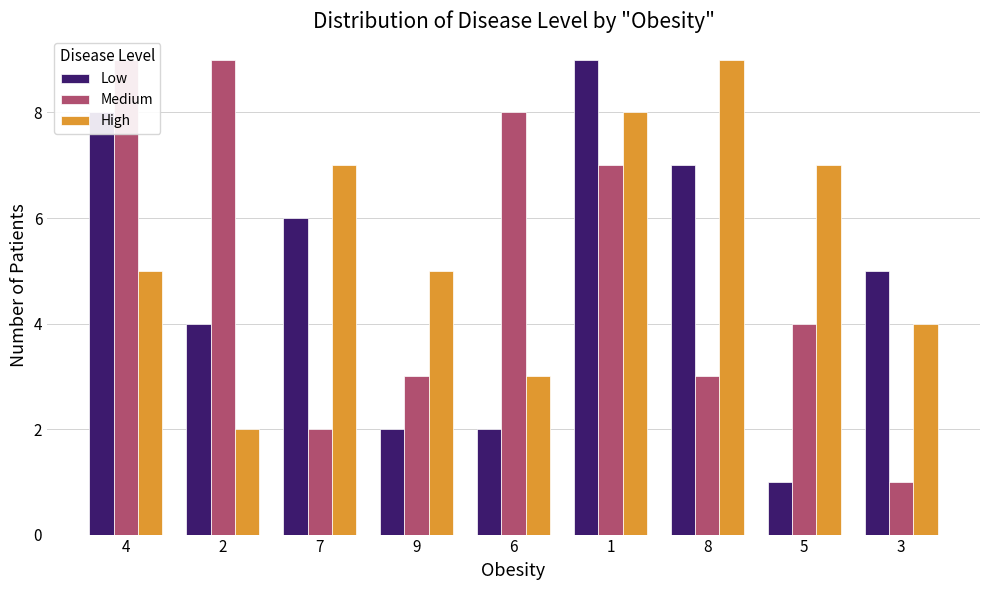

Which series has the largest range (max minus min)?

Low